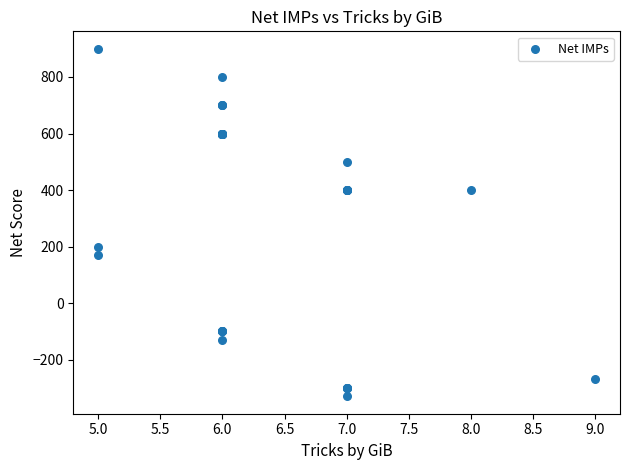

What Y value in the scatter plot is closest to 285?

200